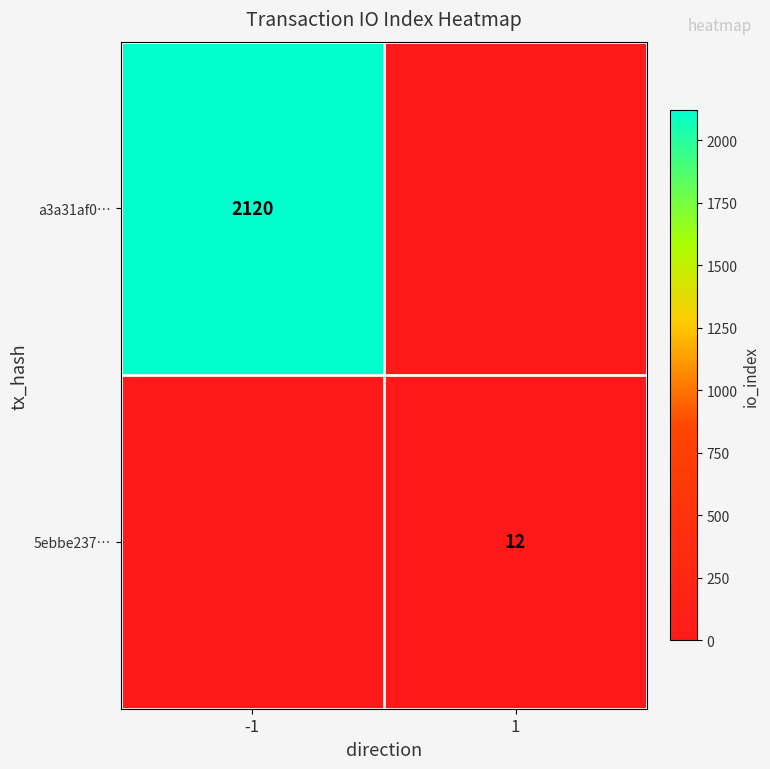

The value of a3a31af0… at -1 is 515. True or false?

False